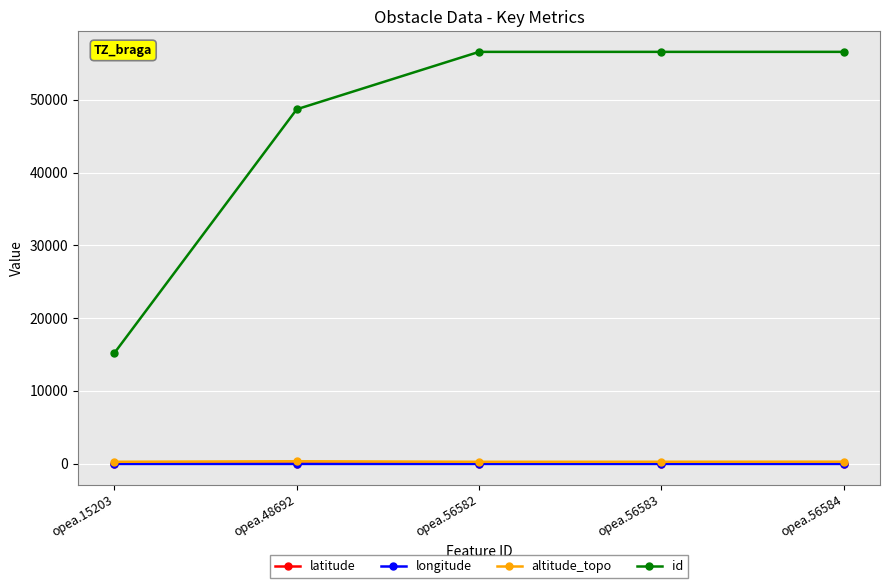

Count the number of categories in the chart.

5